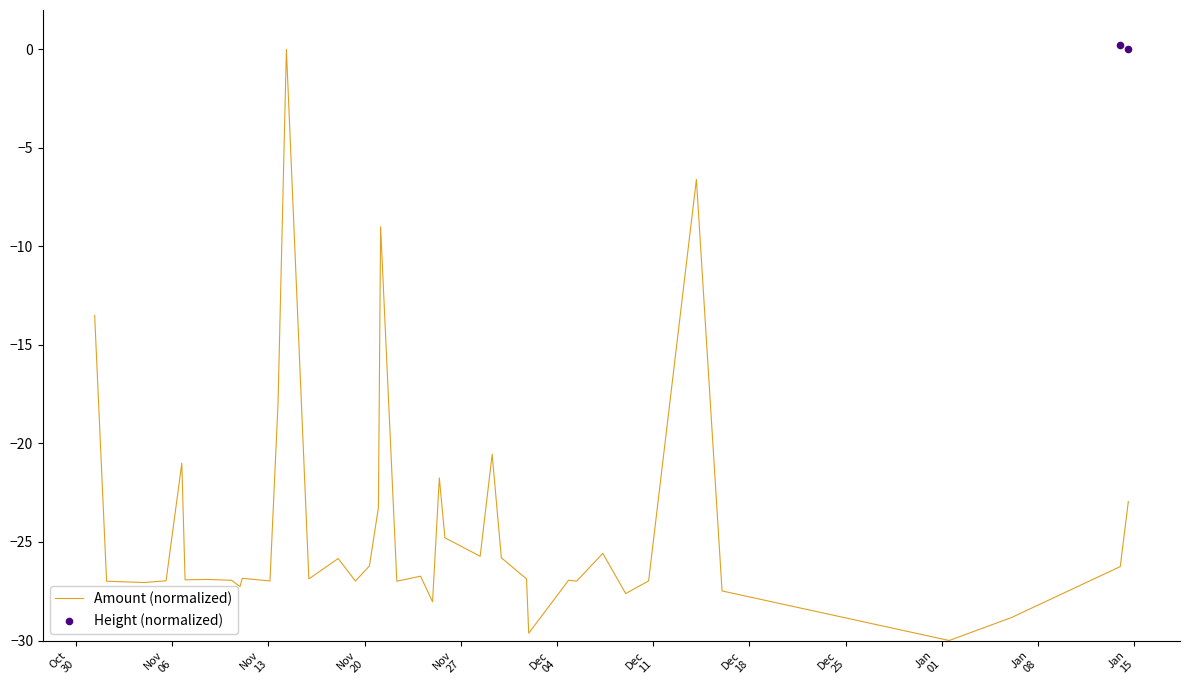

Which series reaches the minimum Y coordinate?

Amount (normalized)